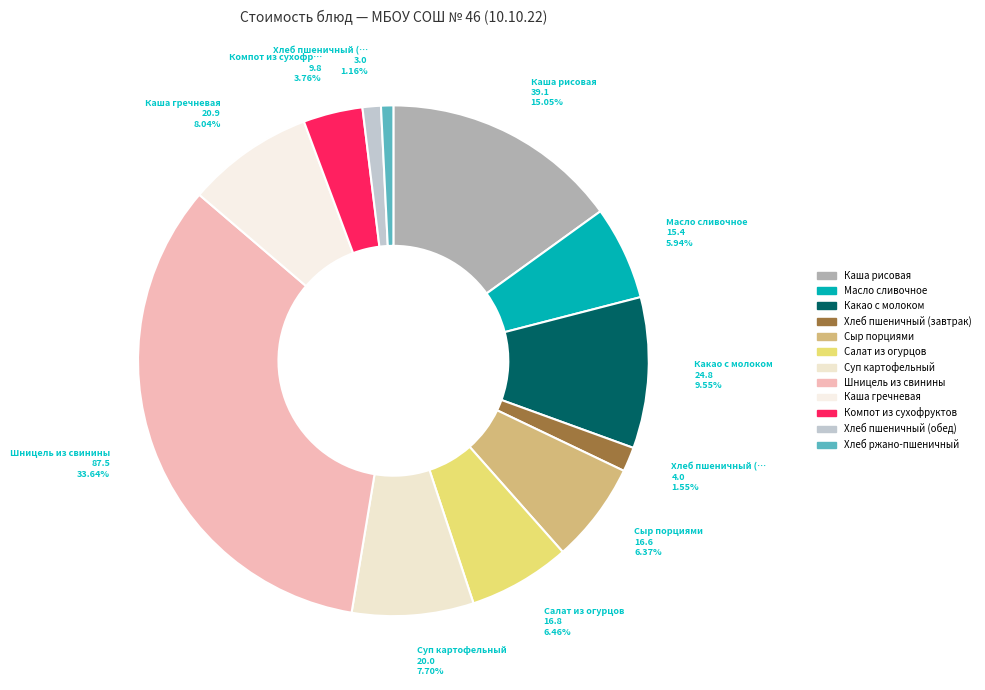

Is it true that Салат из огурцов is 1% of the pie?

False